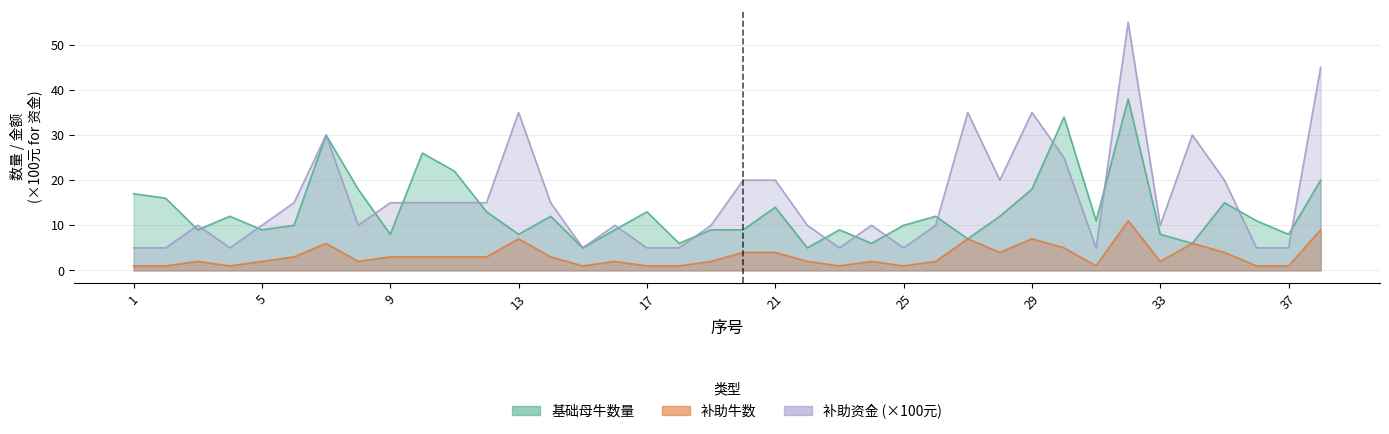

What is the difference between the 补助牛数 values at 8 and 23?

1